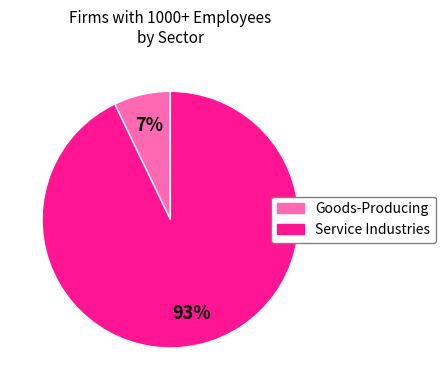

How many slices are in this pie chart?

2